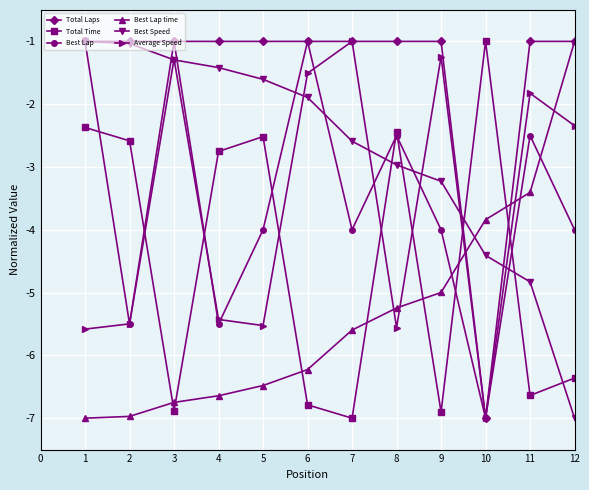

Count the number of data series in this chart.

6